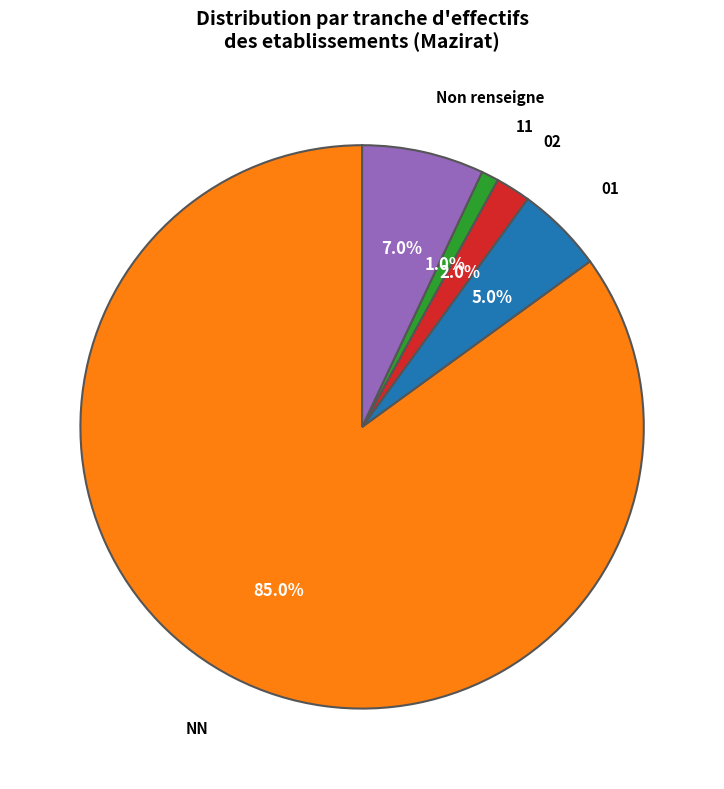

How much of the chart is everything except 02?

98.0%